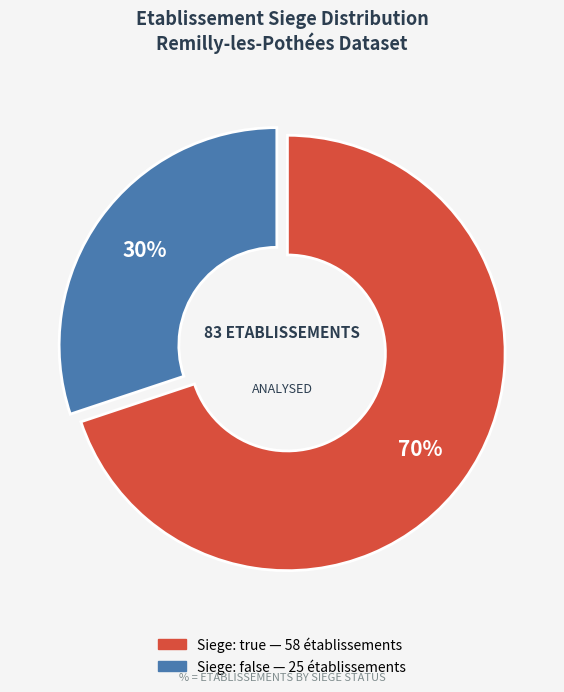

How many segments does this pie chart have?

2